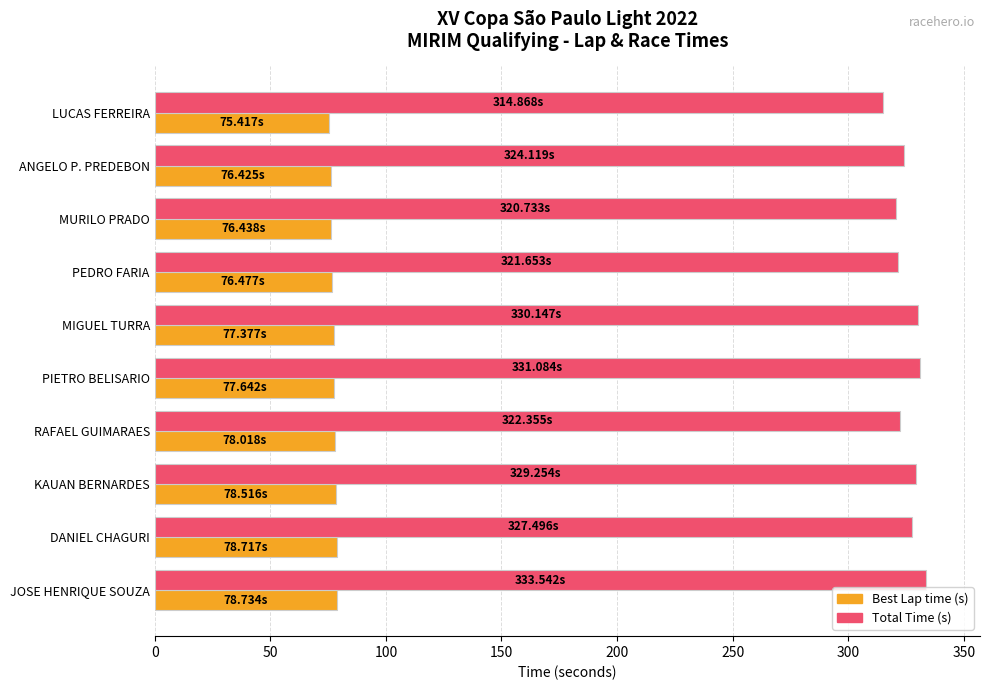

What is the total value across all series at DANIEL CHAGURI?

406.2